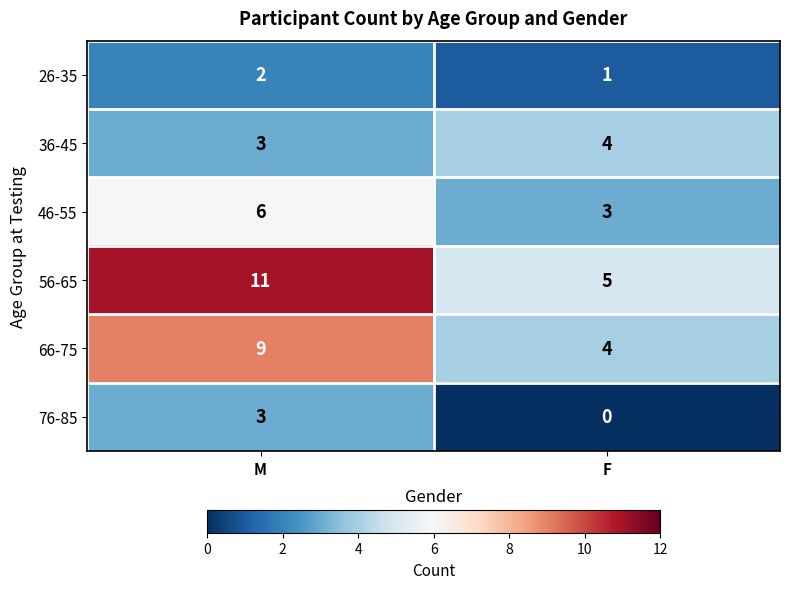

Reading left to right, extract all data points from this chart.

26-35: 2	1
36-45: 3	4
46-55: 6	3
56-65: 11	5
66-75: 9	4
76-85: 3	0